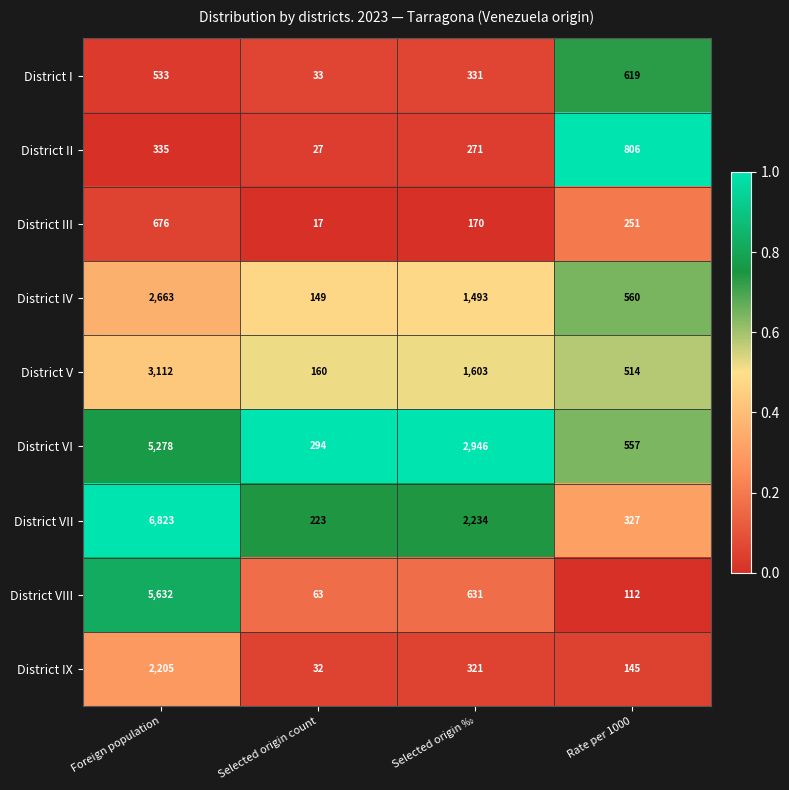

What is the difference between the maximum and minimum values in the District I series?

586